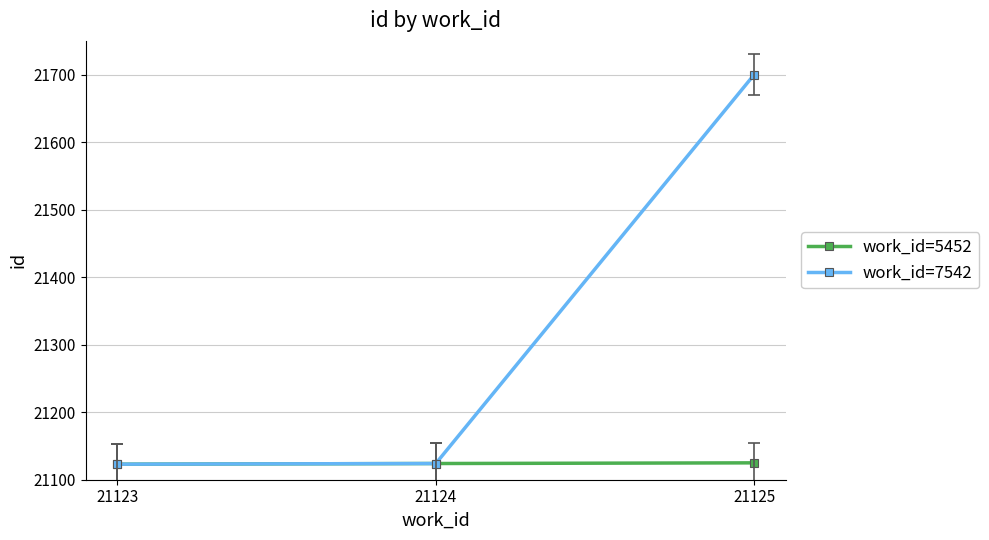

At which category is the sum across all series the highest?

21125